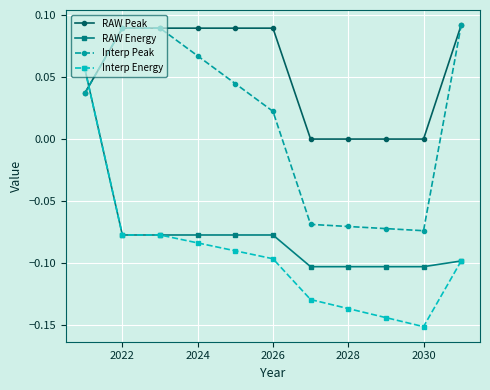

How many intersections are there between Interp Peak and RAW Energy?

1